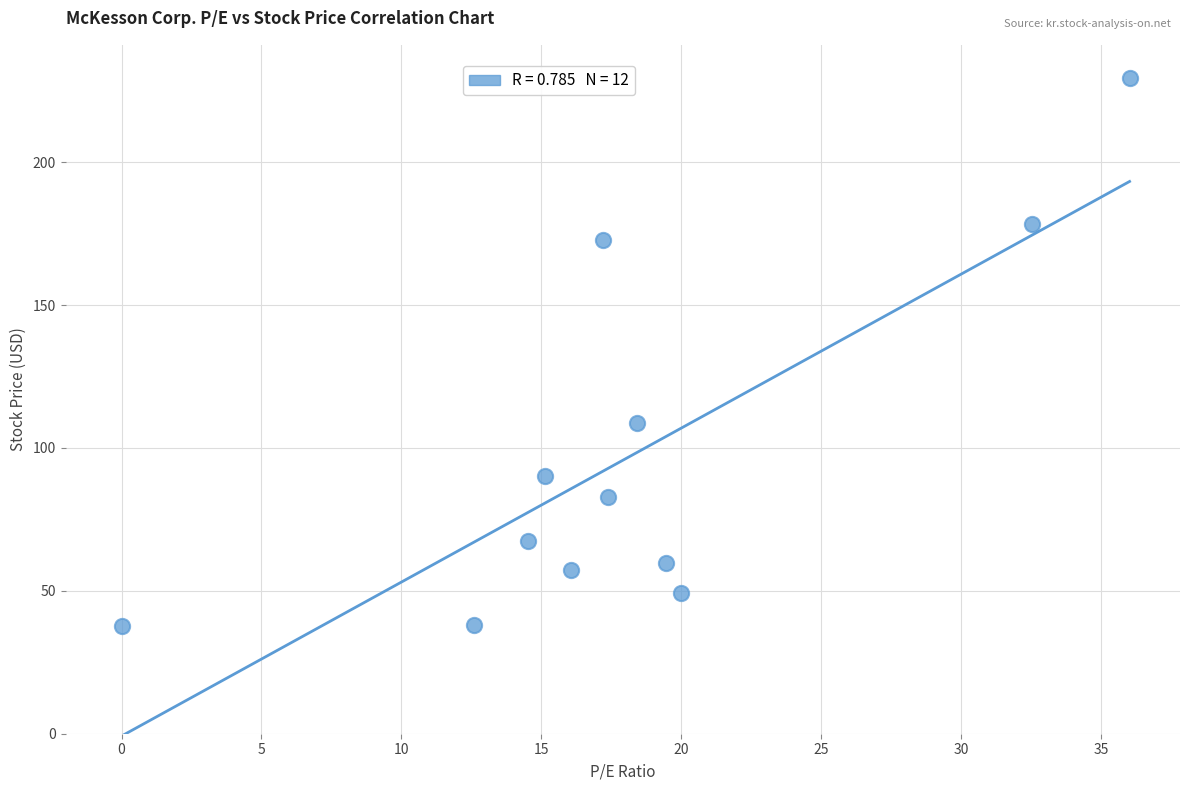

What Y value in the scatter plot is closest to 133?

108.6